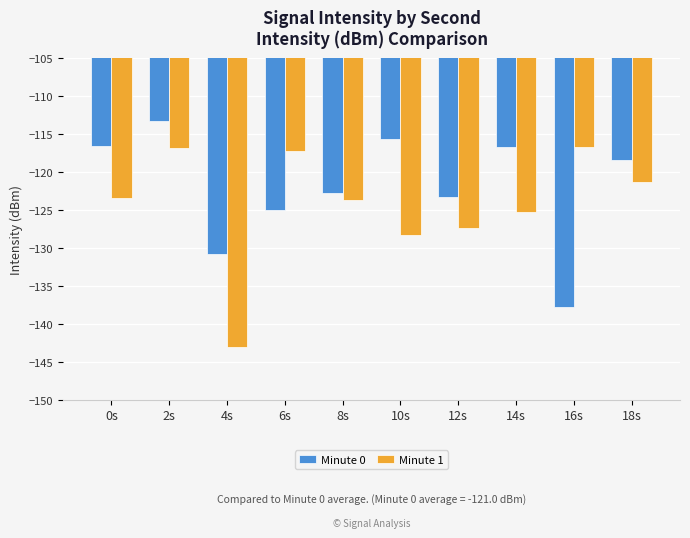

Are the bars horizontal?

No